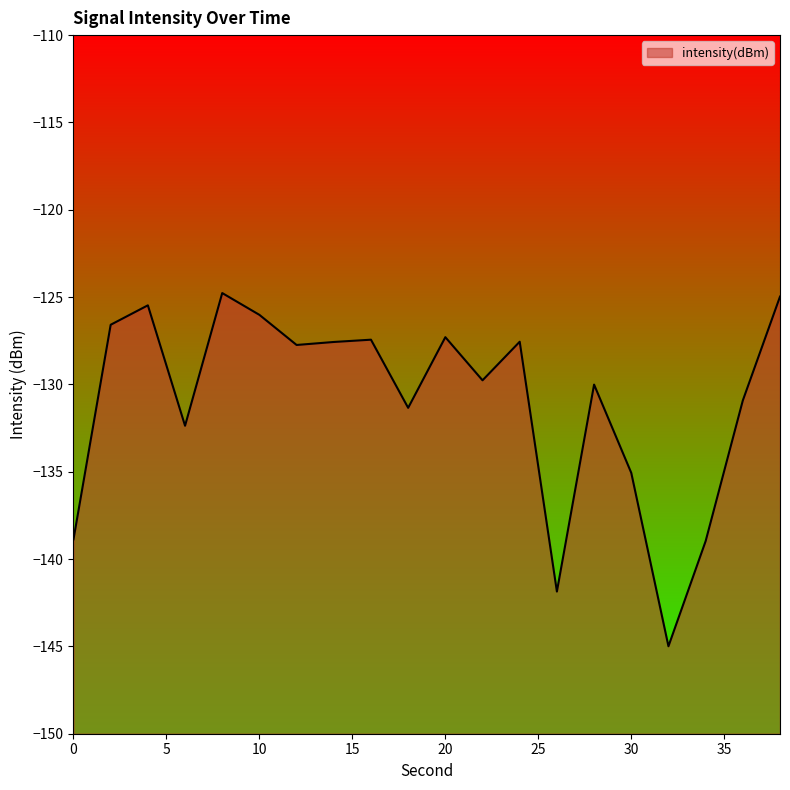

How many data points does each series have?

20